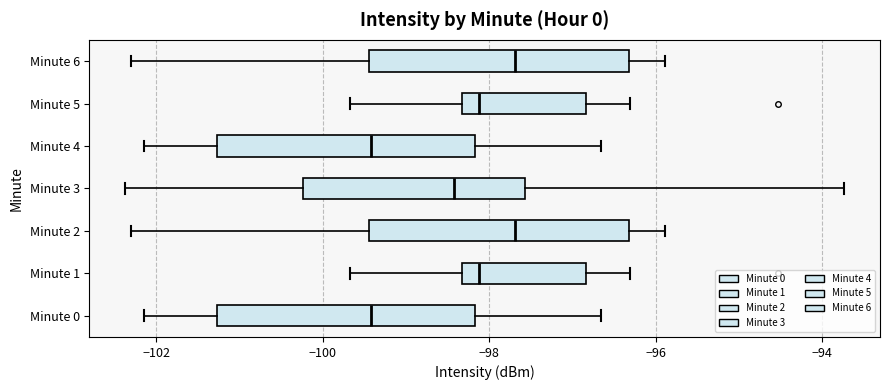

Where is the left edge of the box for Minute 2 on the x-axis? The values are not printed on the chart, so give them approximately, as read against the axis.

-99.4